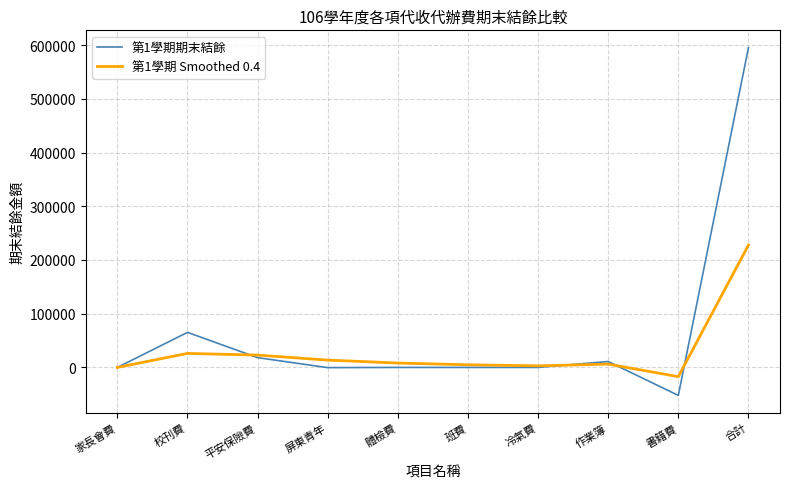

Which series has the largest total across all categories?

第1學期期末結餘